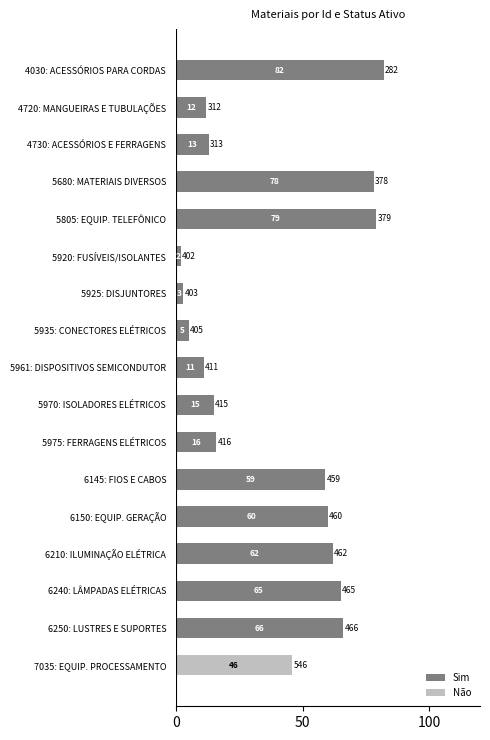

The Sim series shows 15 at 5970: ISOLADORES ELÉTRICOS. True or false?

True